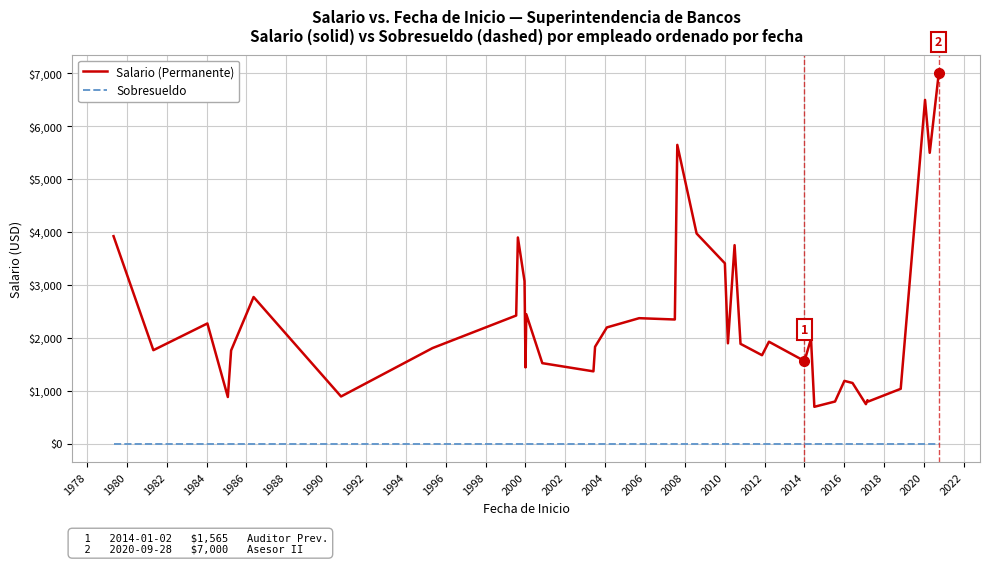

List the series in order of their peak value, highest first.

Salario (Permanente), Sobresueldo